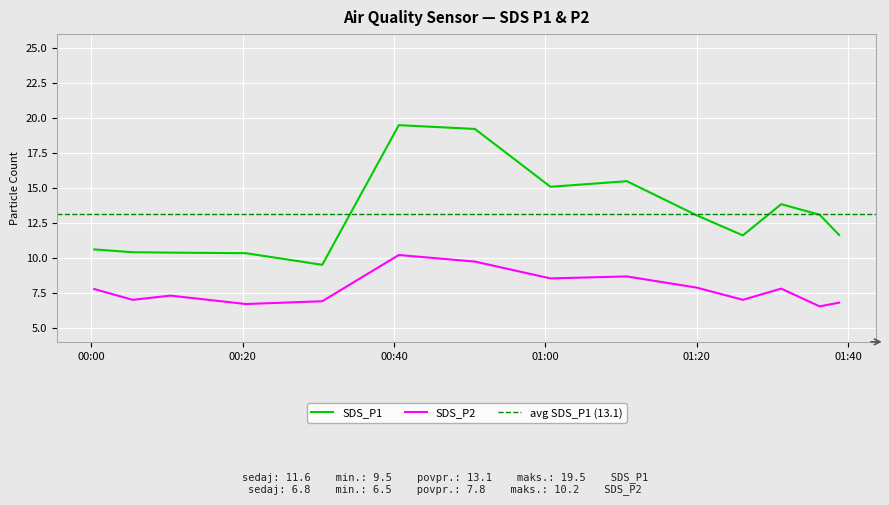

At which label does SDS_P2 reach its peak?

2022/03/09 00:40:38